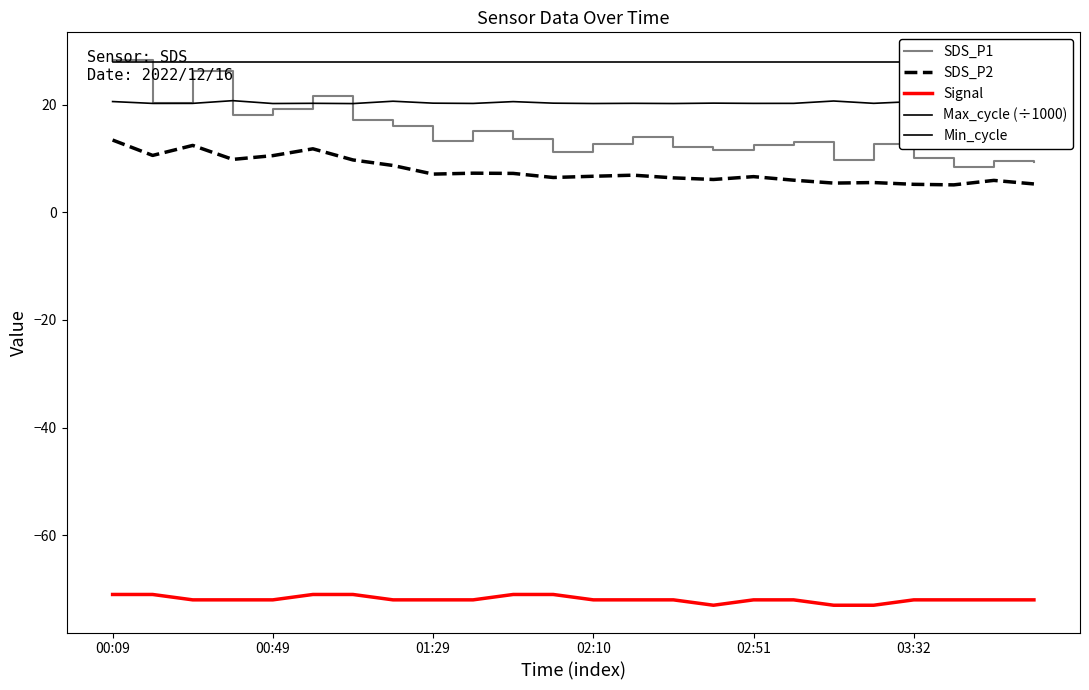

True or false: Max_cycle (÷1000) and SDS_P2 cross at least once.

False